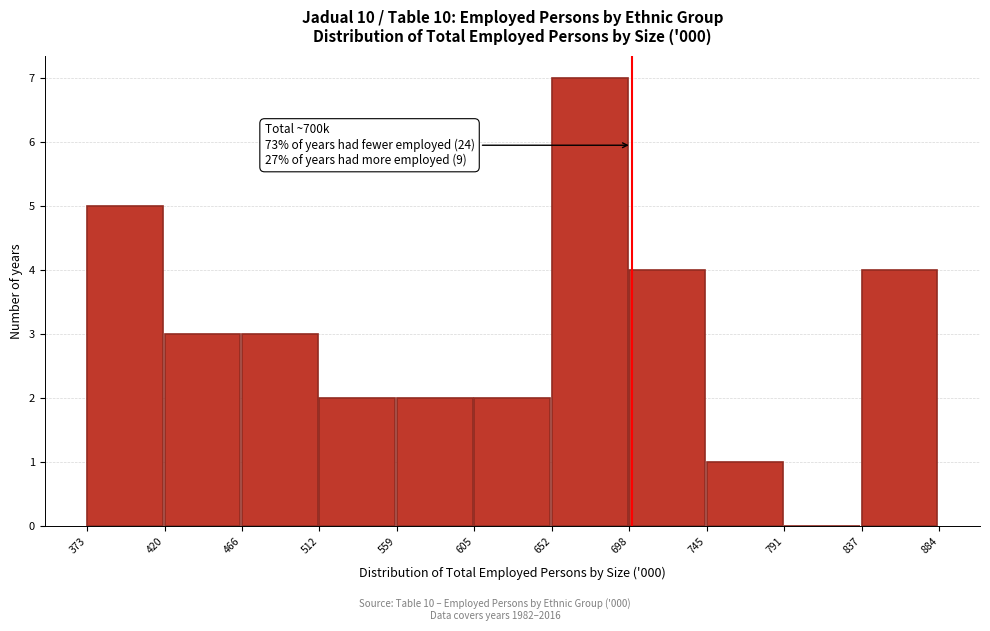

Which range on the x-axis has the tallest bar?

652 to 698